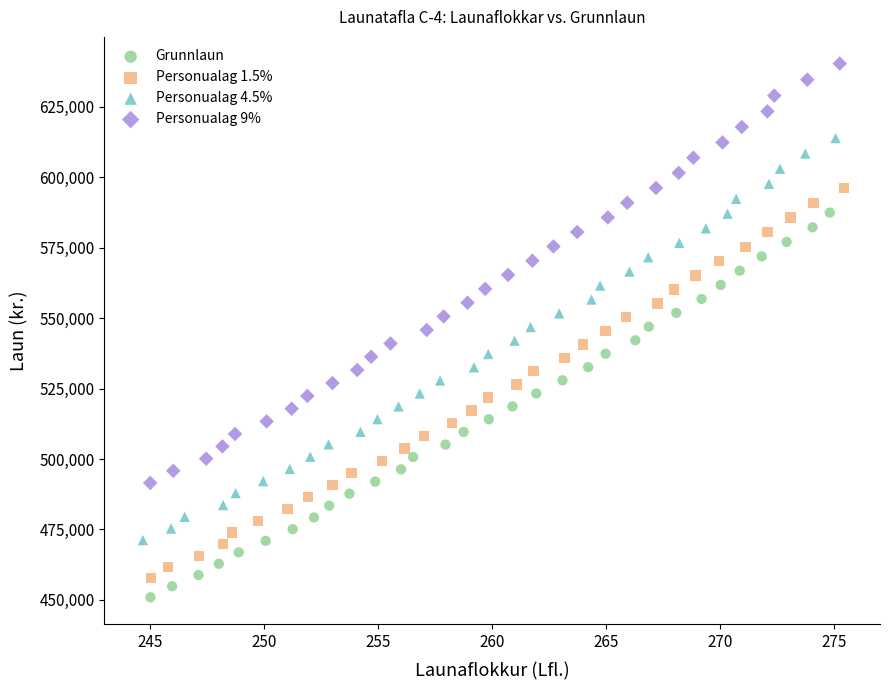

Which series has the largest Y range (max minus min)?

Personualag 9%